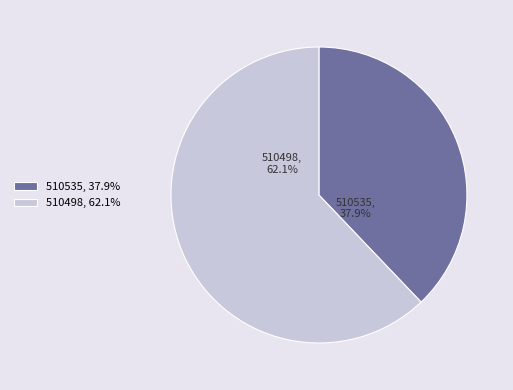

Between 510535 and 510498, which is larger?

510498